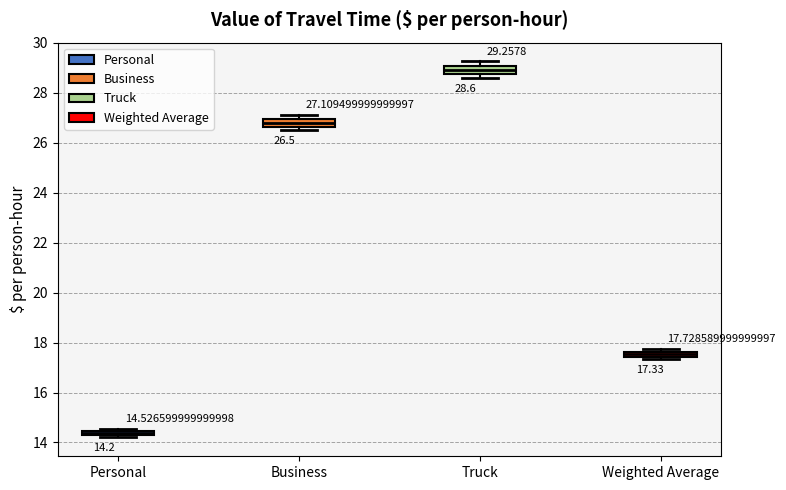

Which box's median line is the highest?

Truck